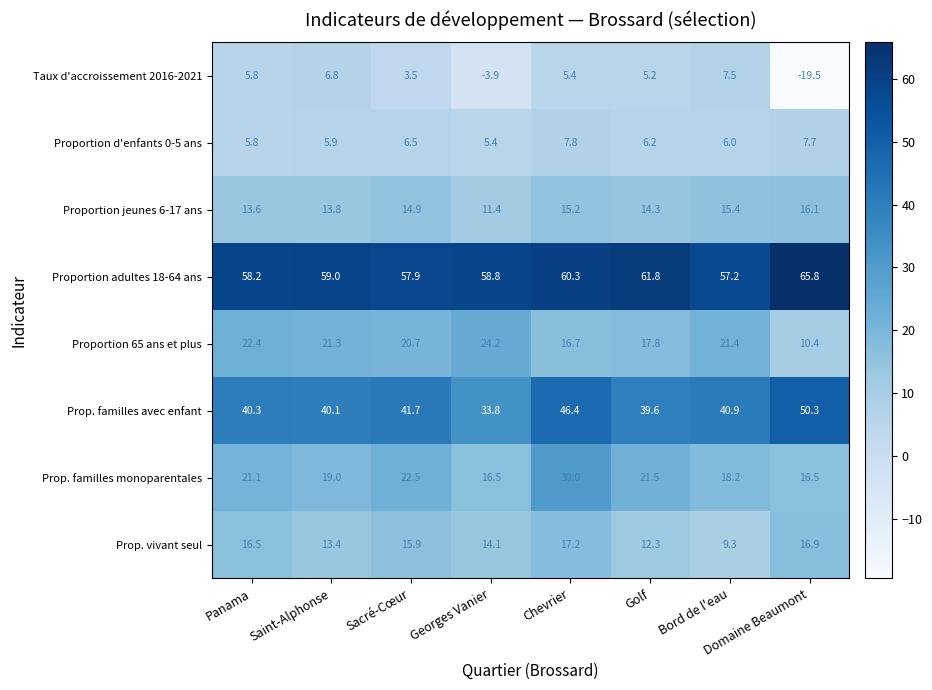

How many distinct data groups are displayed?

8